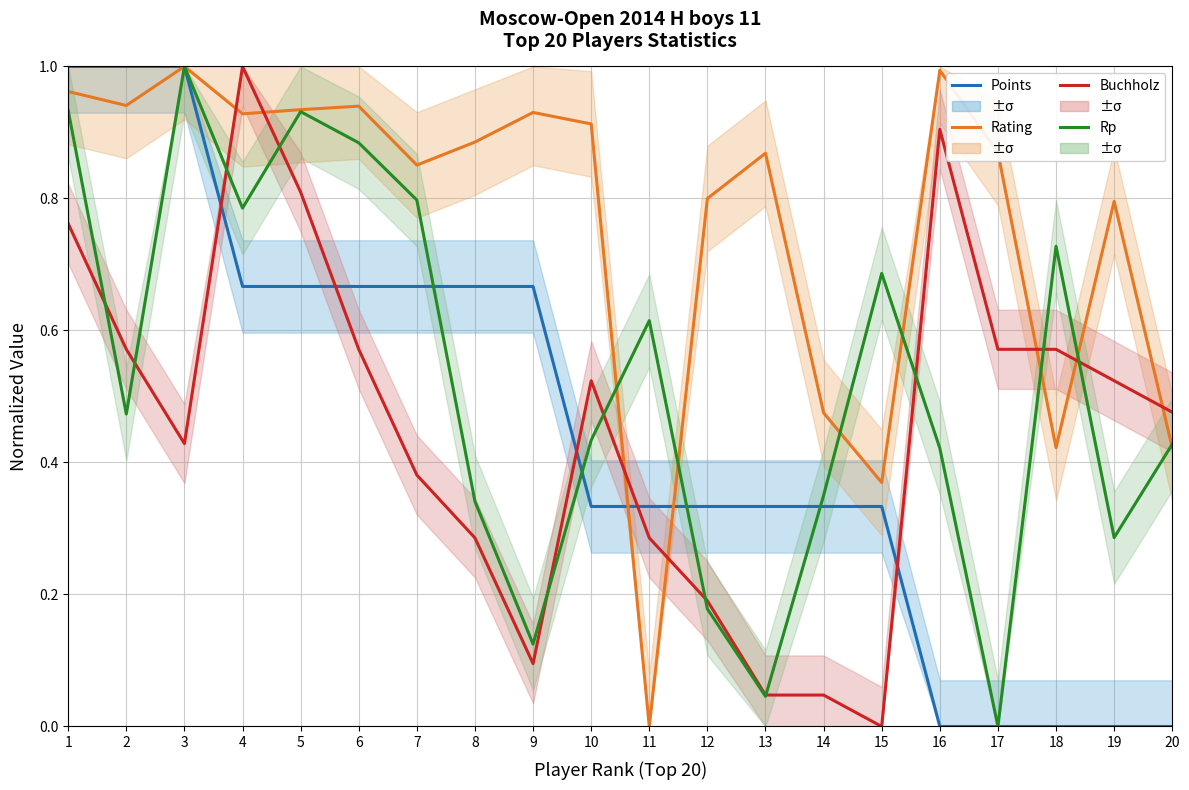

True or false: Points has more than 2 points higher than both neighbors.

False